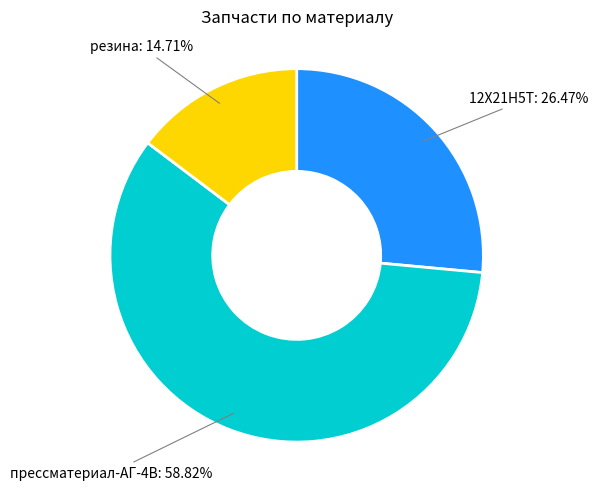

To the nearest percent, what is the average slice percentage?

33%